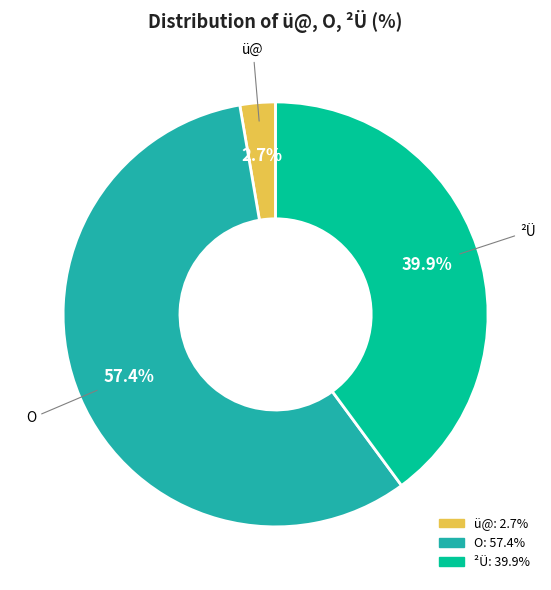

Does any single category account for the majority?

Yes